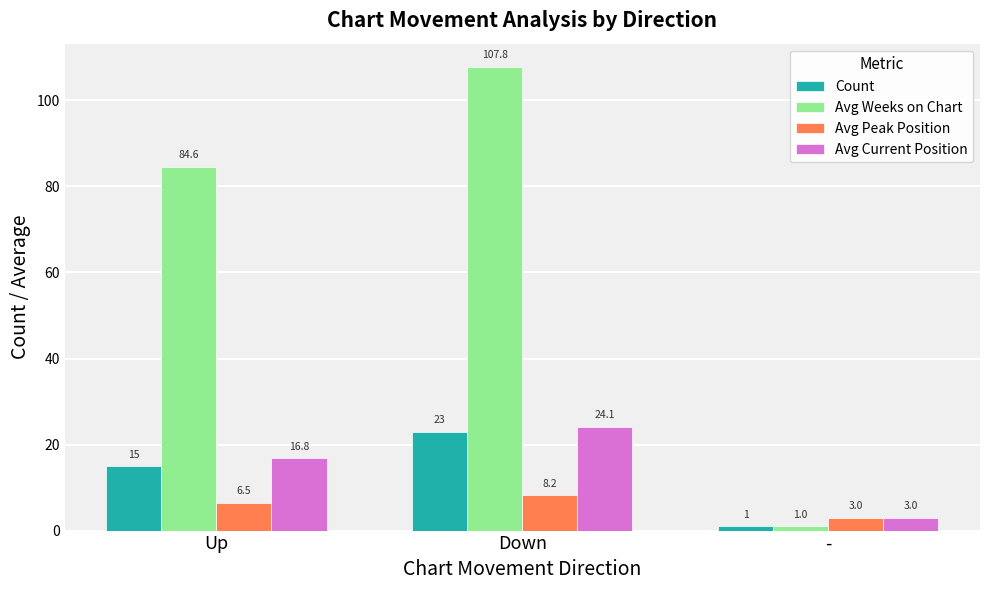

What is the difference between the maximum and minimum values in the Avg Weeks on Chart series?

106.8